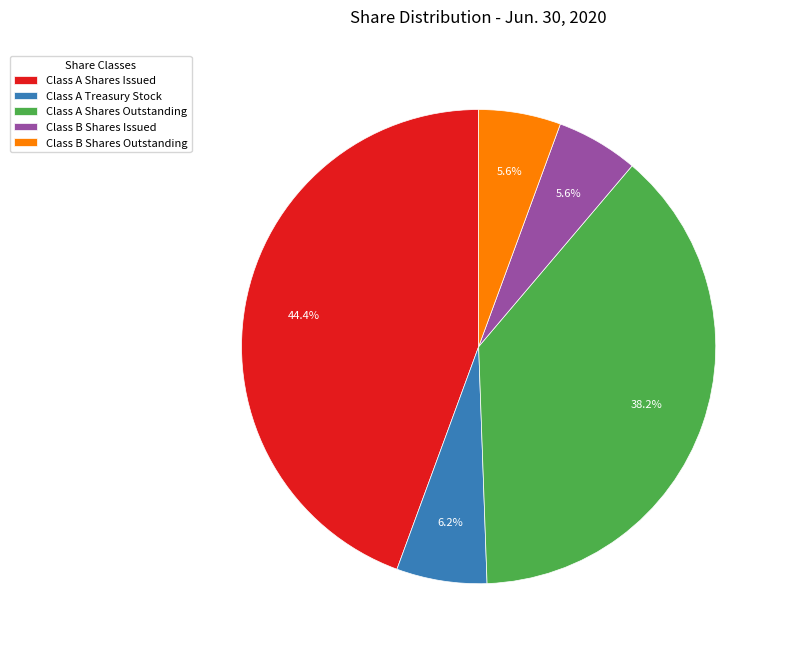

To the nearest percent, what is the average slice percentage?

20%